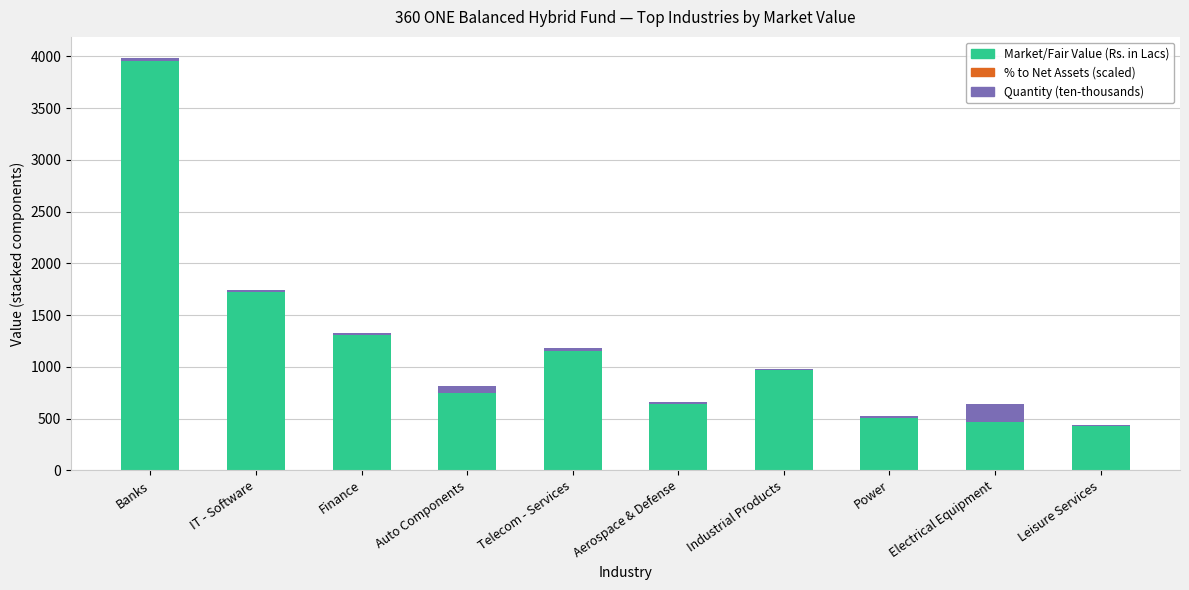

Where is Market/Fair Value (Rs. in Lacs) nearest to the value 2189?

IT - Software